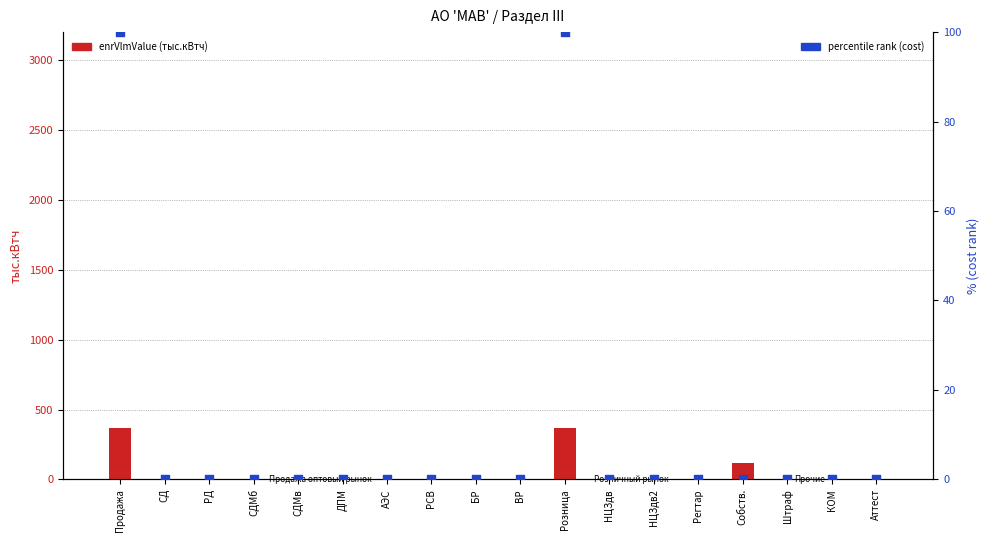

At which category is the sum across all series the highest?

Продажа